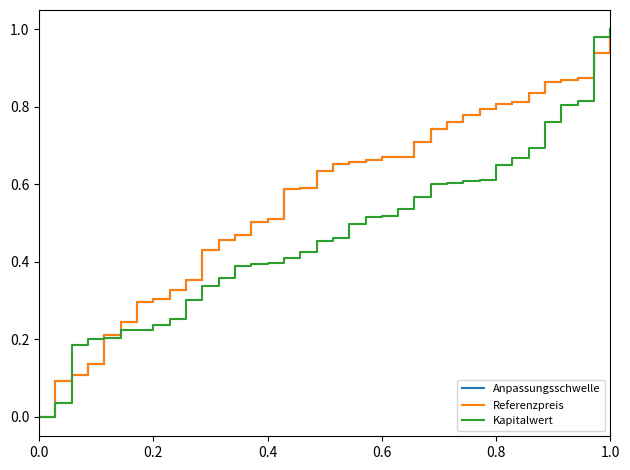

Which series ends up on top after the final intersection of Anpassungsschwelle and Kapitalwert?

Kapitalwert